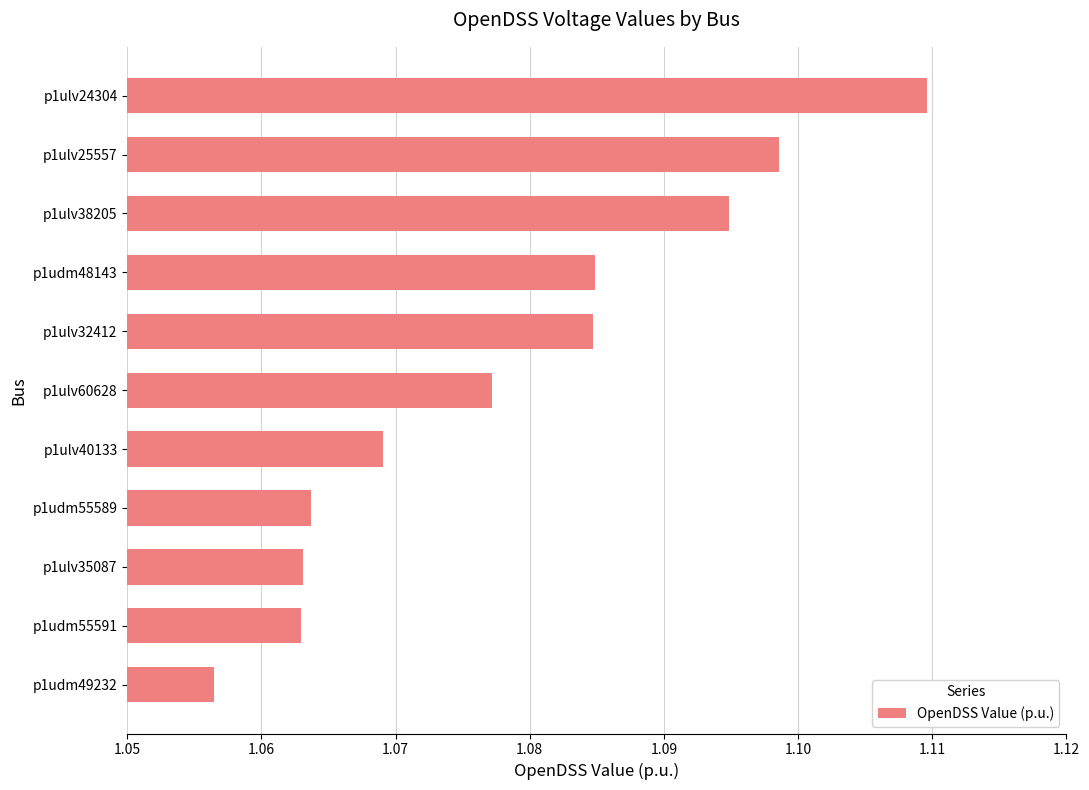

How many data points does each series have?

11